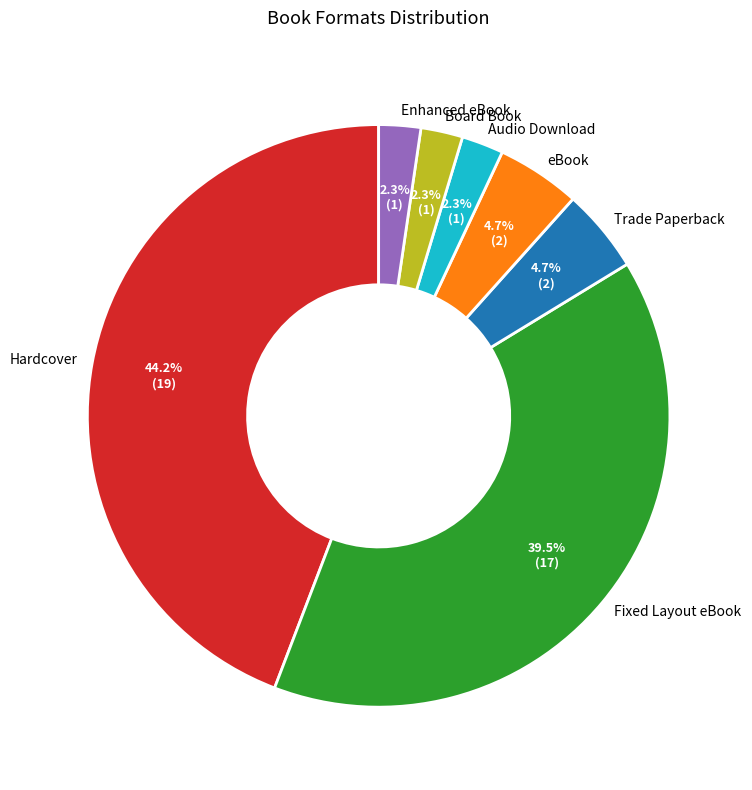

To the nearest percent, what is the difference between the largest and smallest slice percentages?

42%